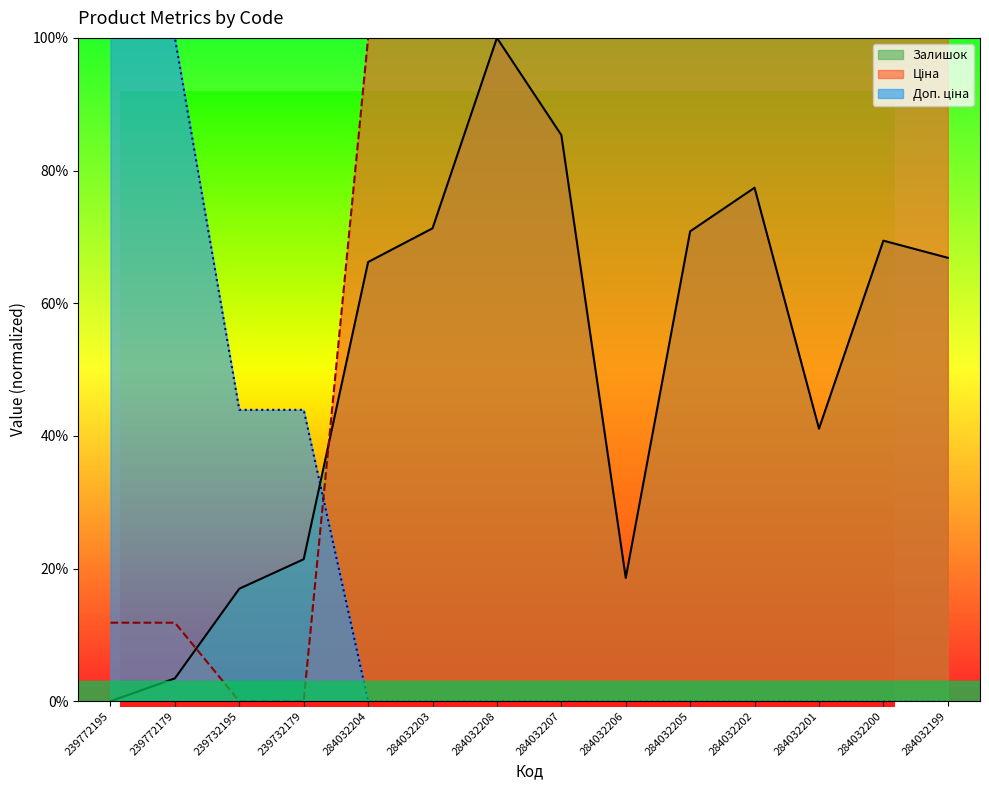

Reading left to right, what are all the values shown in this chart?

Ціна: 11.8	11.8	0.0	0.0	100.0	100.0	100.0	100.0	100.0	100.0	100.0	100.0	100.0	100.0
Доп. ціна: 100.0	100.0	43.9	43.9	0.0	0.0	0.0	0.0	0.0	0.0	0.0	0.0	0.0	0.0
Залишок: 0.0	3.4	17.0	21.4	66.2	71.3	100.0	85.4	18.6	70.8	77.4	41.1	69.4	66.8